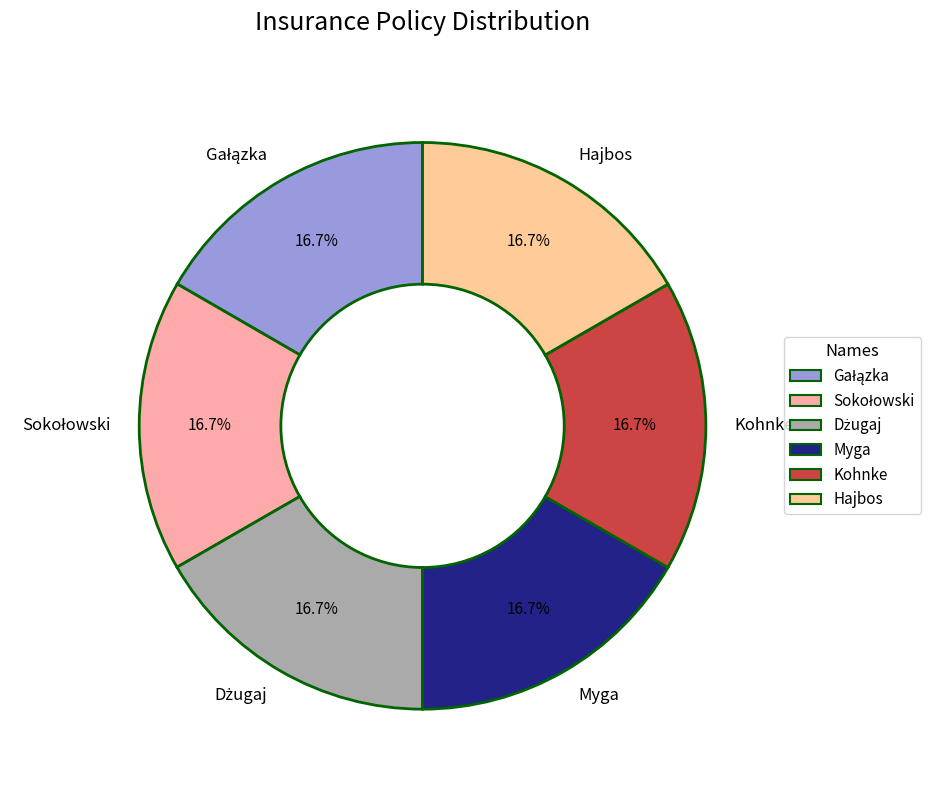

How much of the chart is everything except Myga?

83.3%